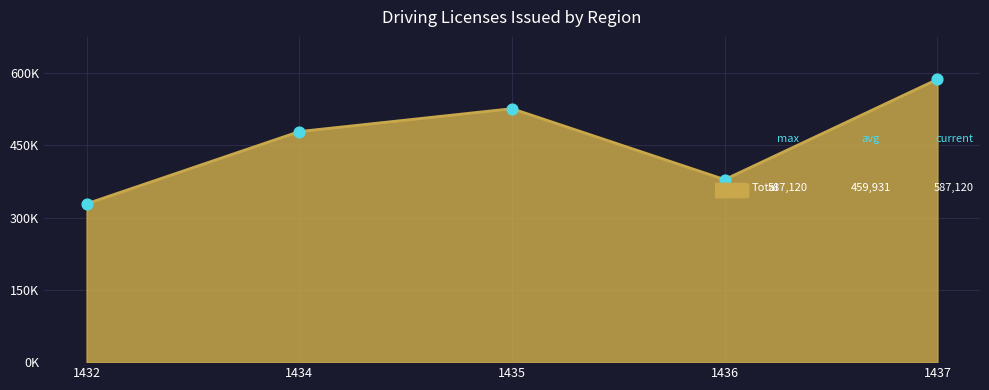

Does the chart have visible grid lines?

Yes